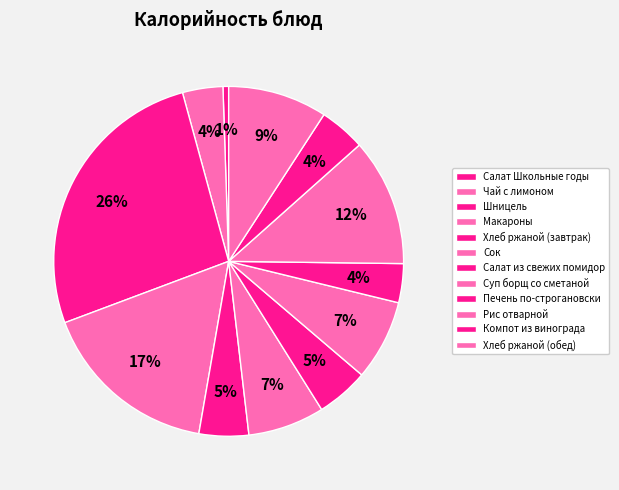

What is the ratio of the value at Хлеб ржаной (обед) to the value at Печень по-строгановски?

2.5